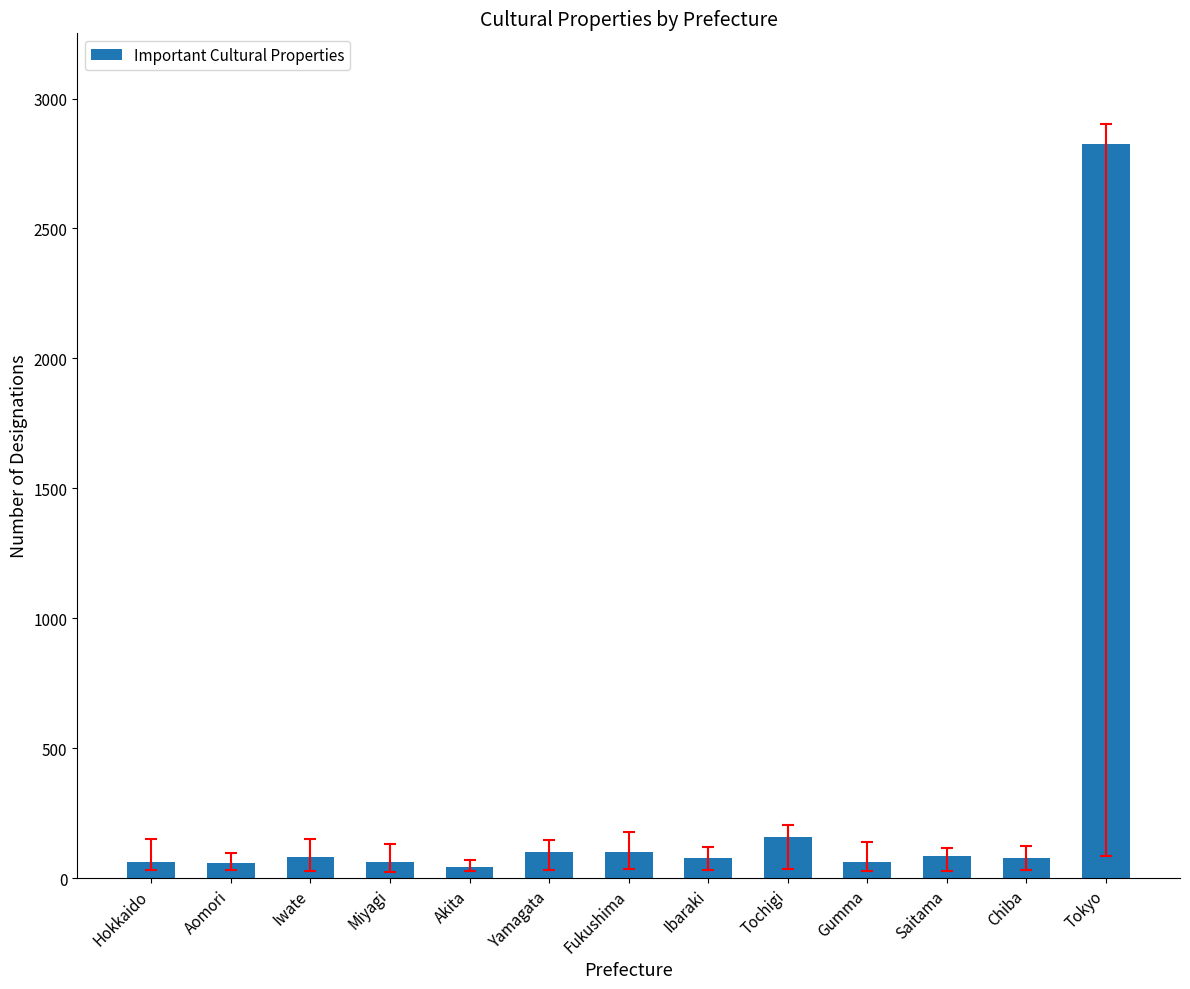

What is the ratio of the value at Chiba to the value at Saitama?

0.9